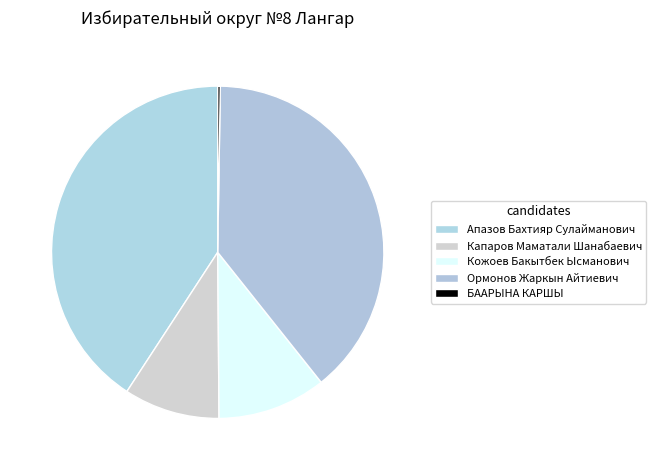

To the nearest percent, what is the average slice percentage?

20%